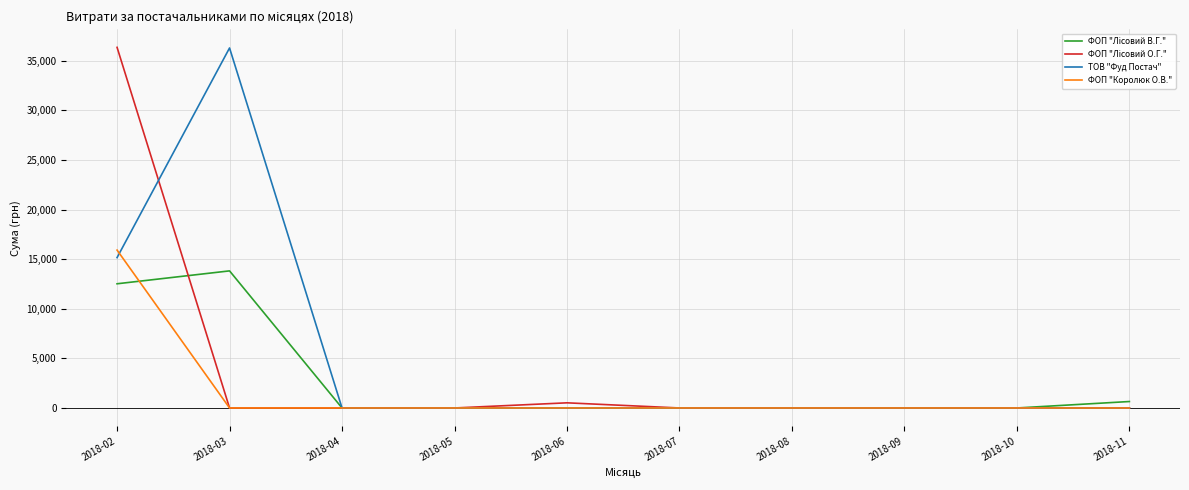

The ТОВ "Фуд Постач" series shows -19678.3 at 2018-11. True or false?

False